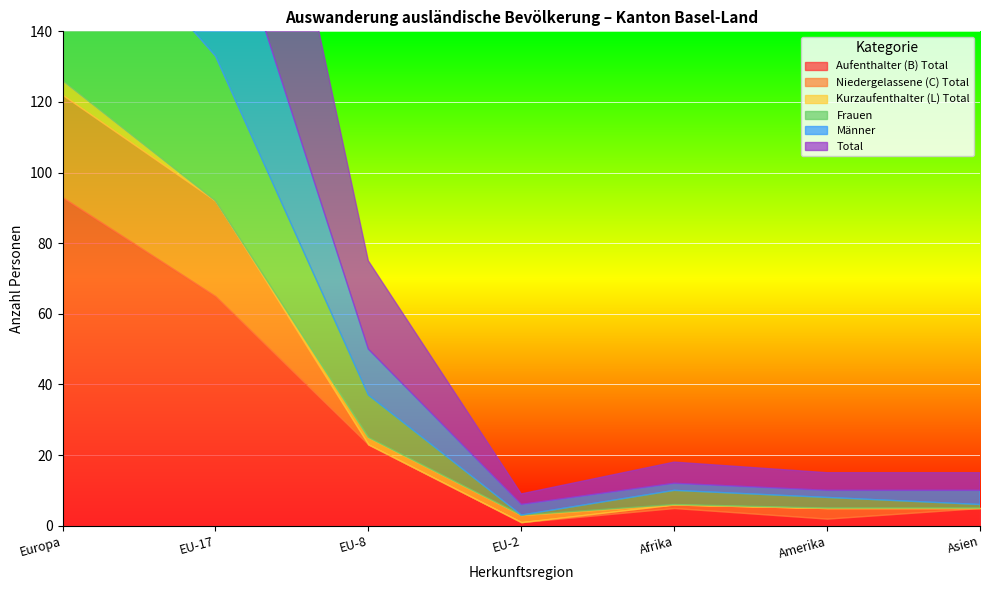

How many interior local valleys does the Frauen series have?

1